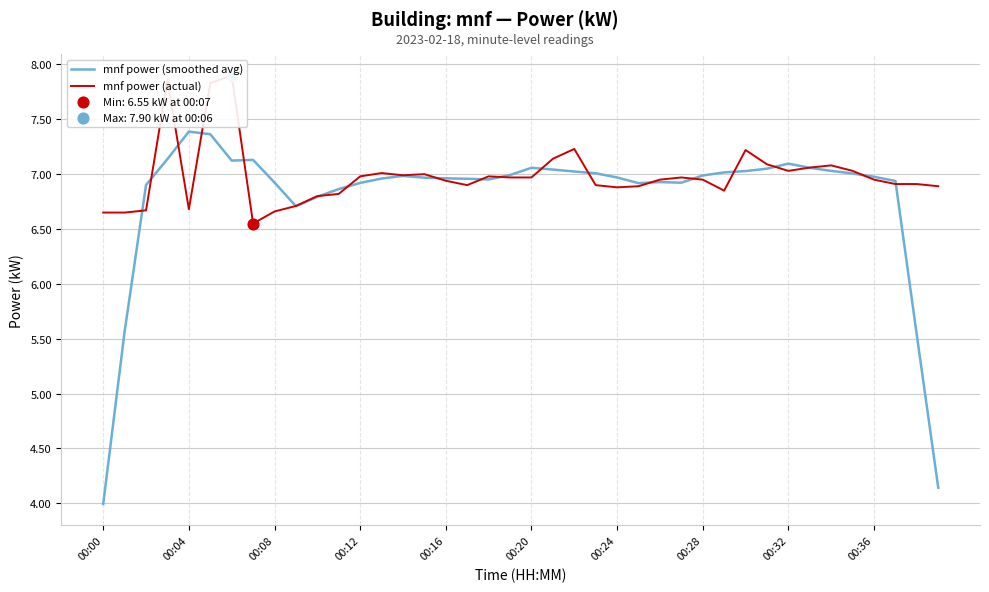

Which series reaches the minimum Y coordinate?

mnf power (smoothed avg)